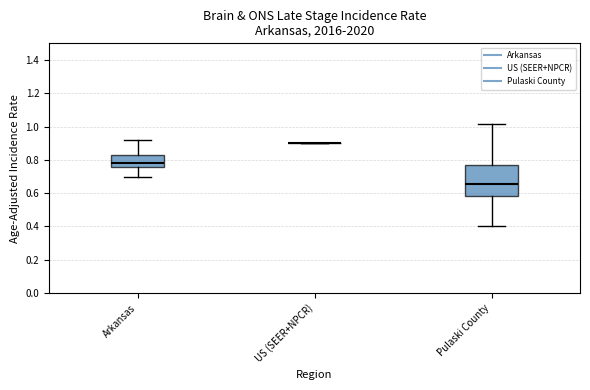

Reading left to right, read every box against the y-axis: the position of its median line, the range the box covers, and the ends of its whiskers. The values are not printed on the chart, so give them approximately, as read against the axis.

Arkansas: median 0.78, box 0.76 to 0.82, whiskers 0.70 to 0.92
US (SEER+NPCR): box collapsed to a line at 0.90, whiskers 0.90 to 0.90
Pulaski County: median 0.66, box 0.58 to 0.78, whiskers 0.40 to 1.02